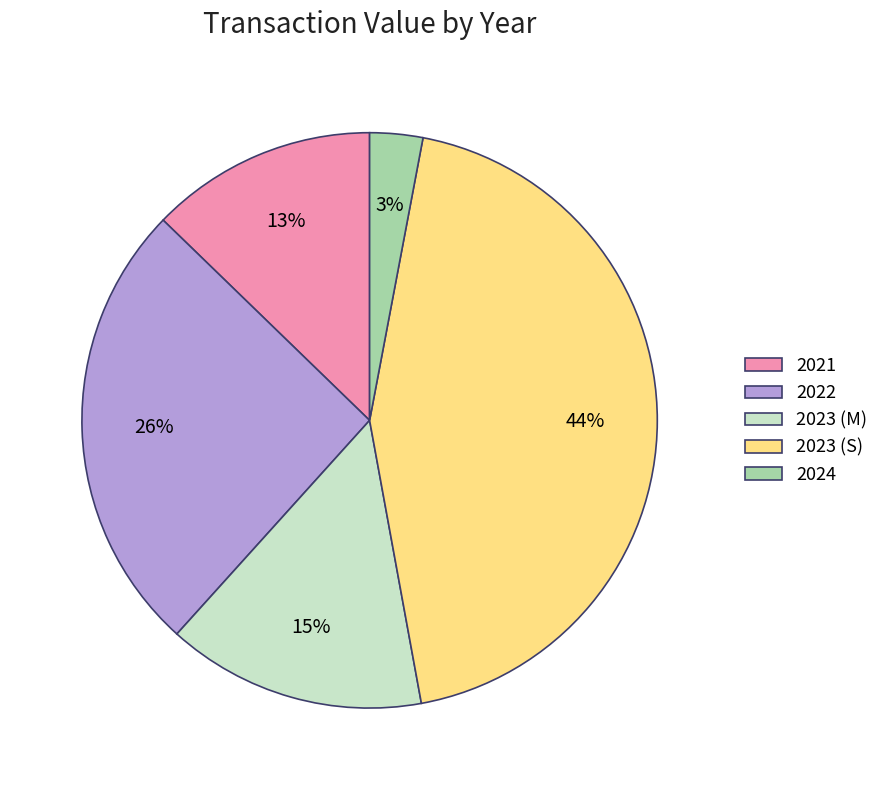

Combined, do 2021 and 2023 (S) account for over 50%?

Yes